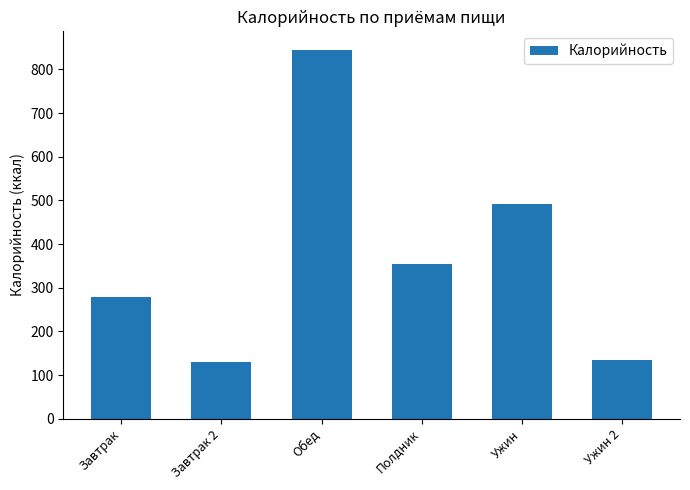

How many bars are there in total?

6